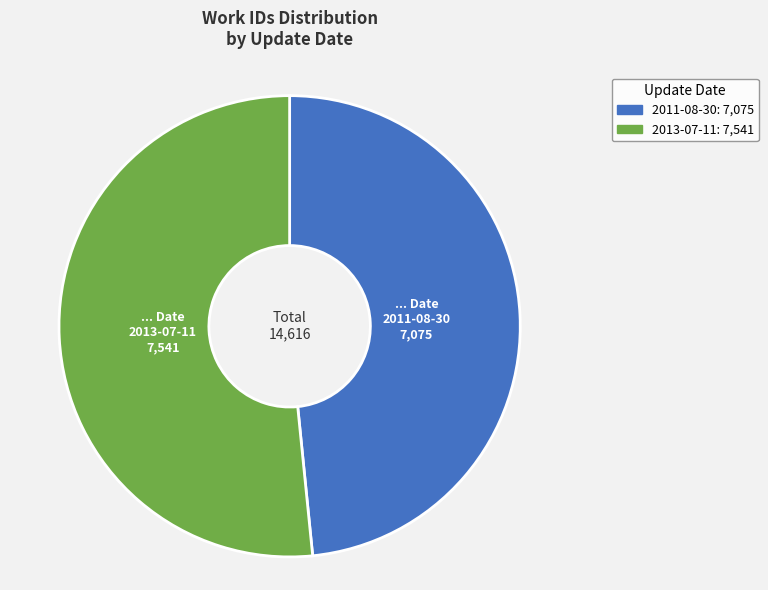

How many slices are in this pie chart?

2